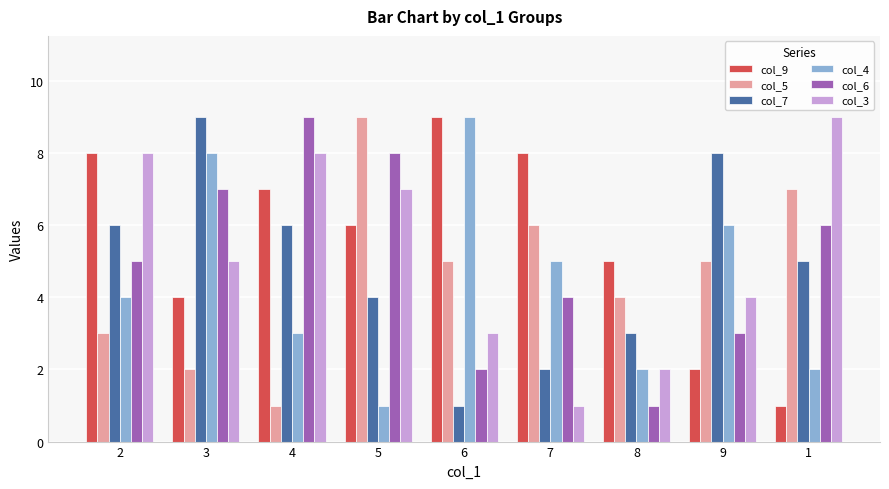

Reading left to right, extract all data points from this chart.

col_9: 2=8	3=4	4=7	5=6	6=9	7=8	8=5	9=2	1=1
col_5: 2=3	3=2	4=1	5=9	6=5	7=6	8=4	9=5	1=7
col_7: 2=6	3=9	4=6	5=4	6=1	7=2	8=3	9=8	1=5
col_4: 2=4	3=8	4=3	5=1	6=9	7=5	8=2	9=6	1=2
col_6: 2=5	3=7	4=9	5=8	6=2	7=4	8=1	9=3	1=6
col_3: 2=8	3=5	4=8	5=7	6=3	7=1	8=2	9=4	1=9